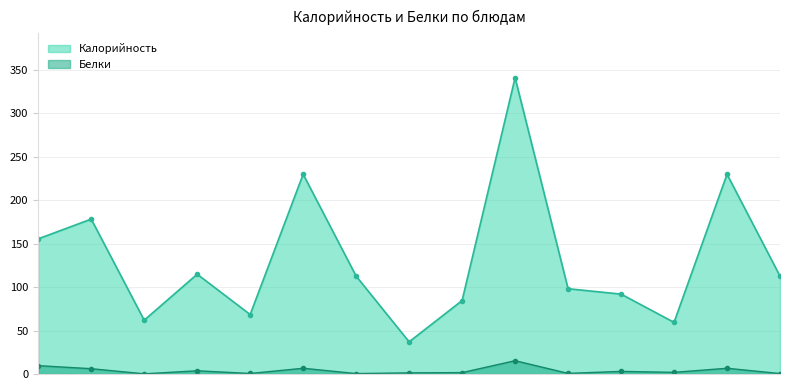

At how many categories does at least one series exceed 306?

1